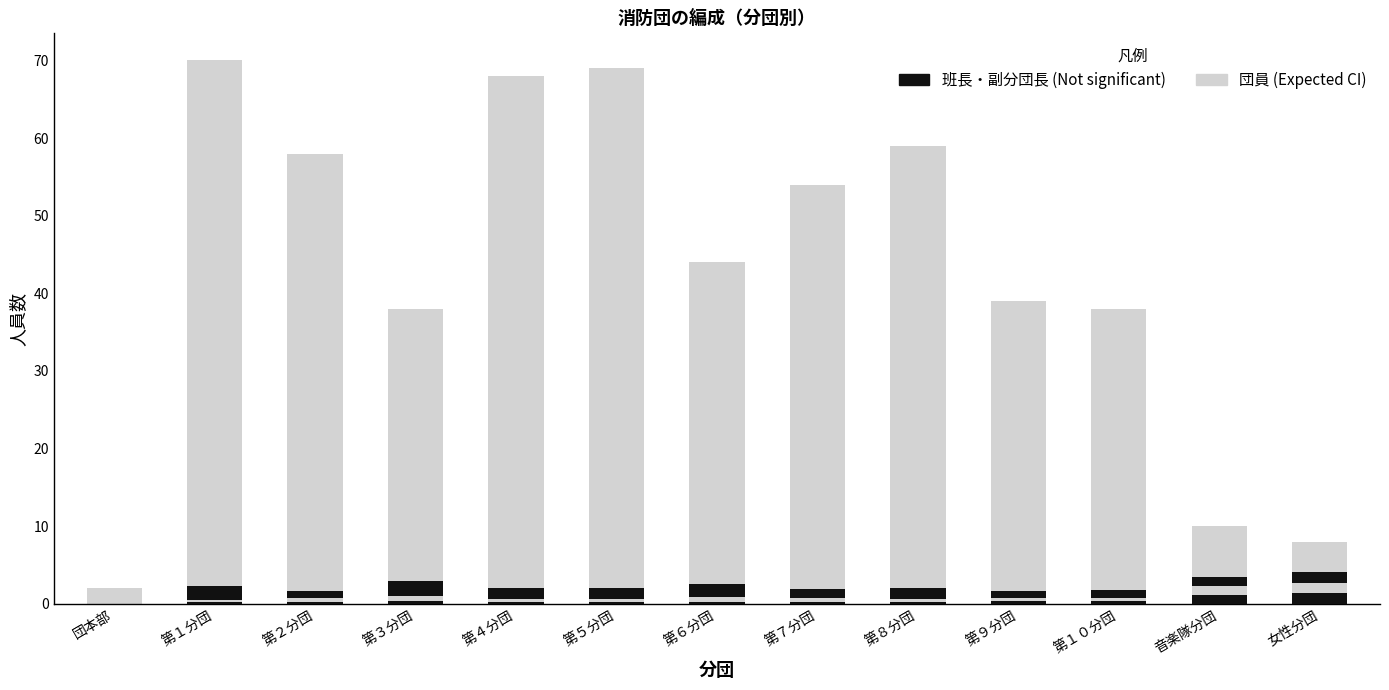

What value does the data have at 第９分団?

39